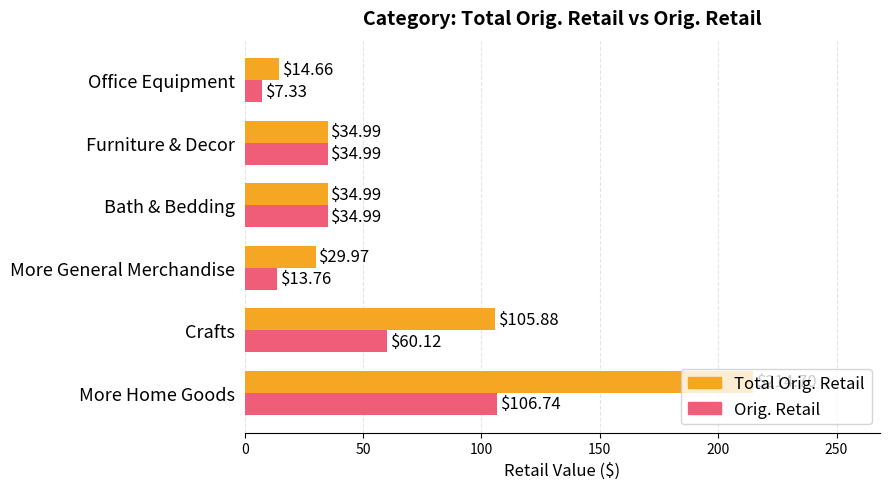

Which series has the largest range (max minus min)?

Total Orig. Retail